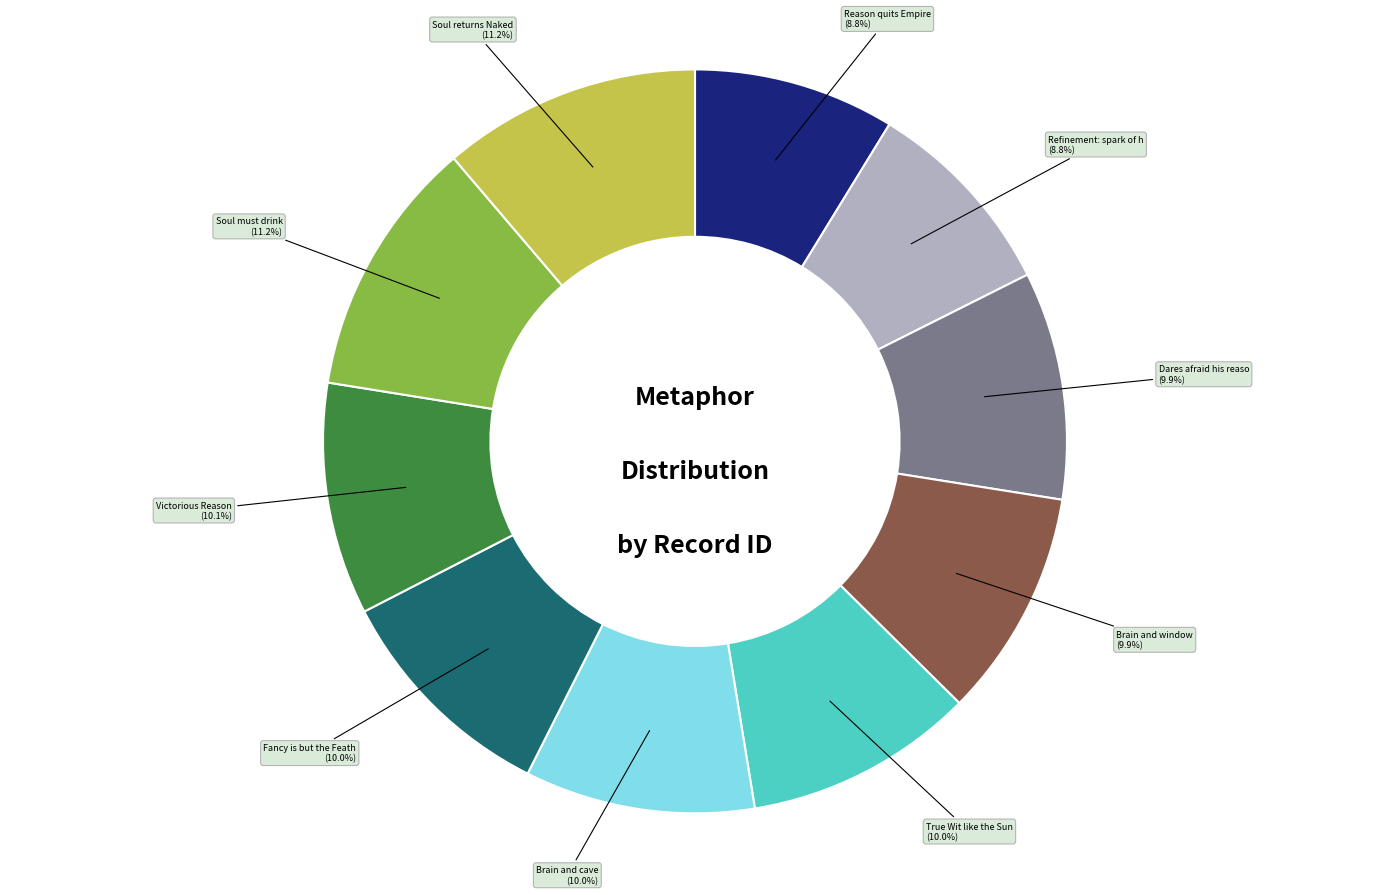

Is there a majority slice in this chart?

No